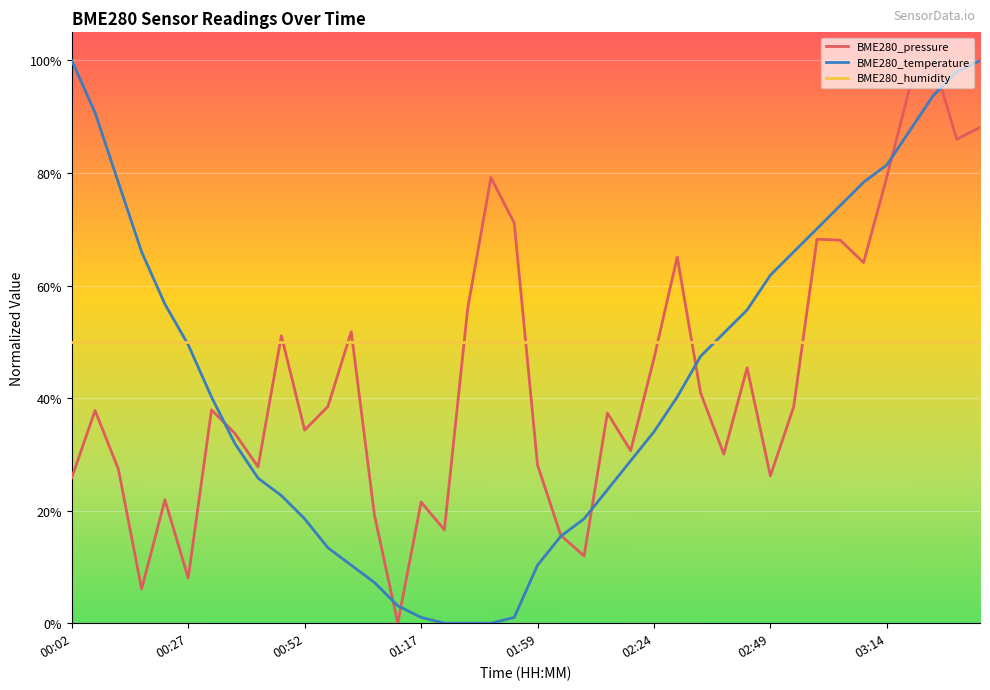

What is the greatest value displayed?

100.0